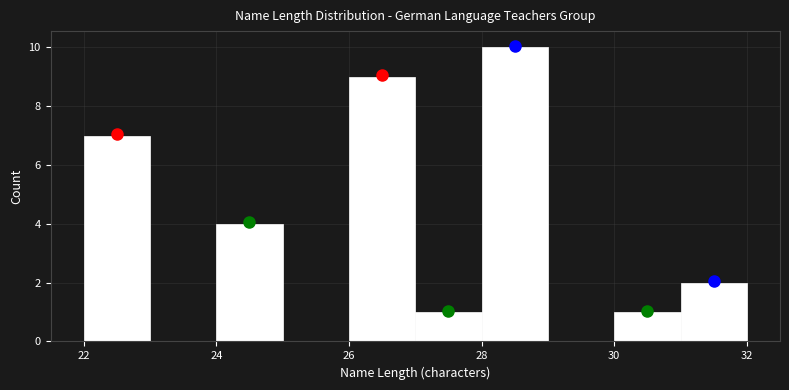

Reading left to right, list every bar in this chart as the range it spans on the x-axis followed by its height. The values are not printed on the chart, so give them approximately, as read against the axis.

22 to 23: 7
23 to 24: 0
24 to 25: 4
25 to 26: 0
26 to 27: 9
27 to 28: 1
28 to 29: 10
29 to 30: 0
30 to 31: 1
31 to 32: 2